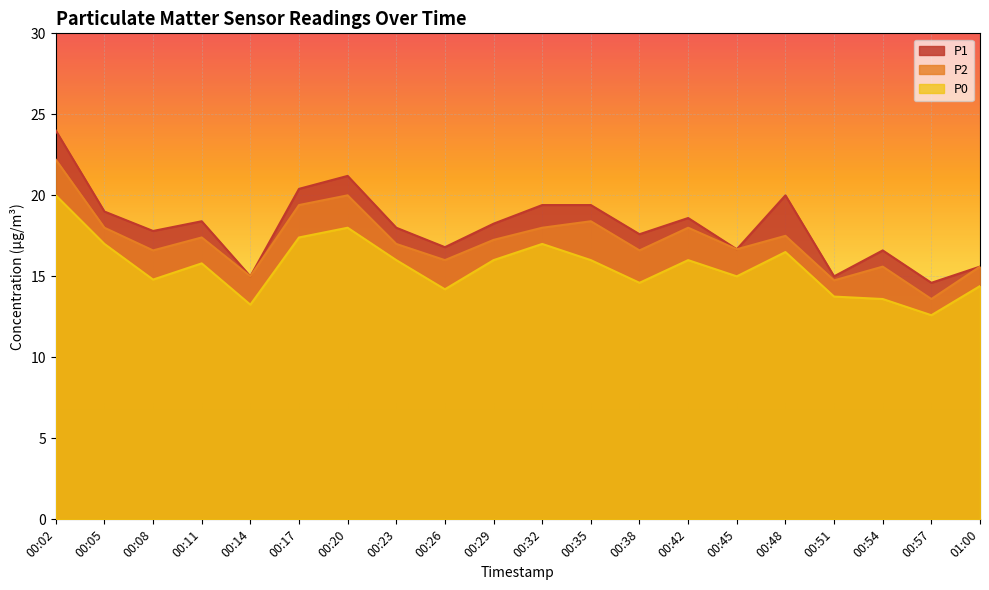

Where does the P1 series first go above 18?

00:02